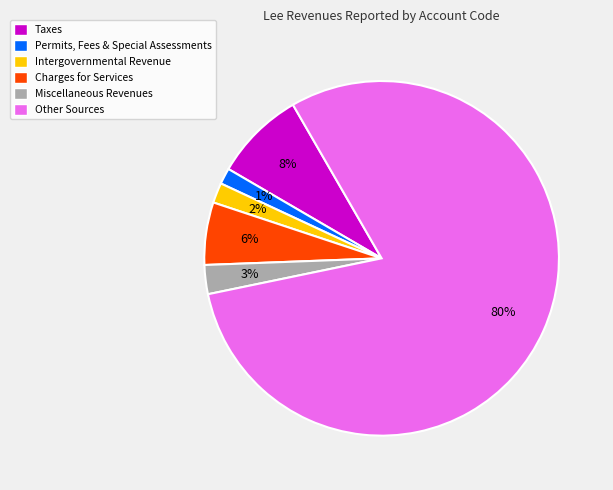

Count the number of slices in the pie.

6